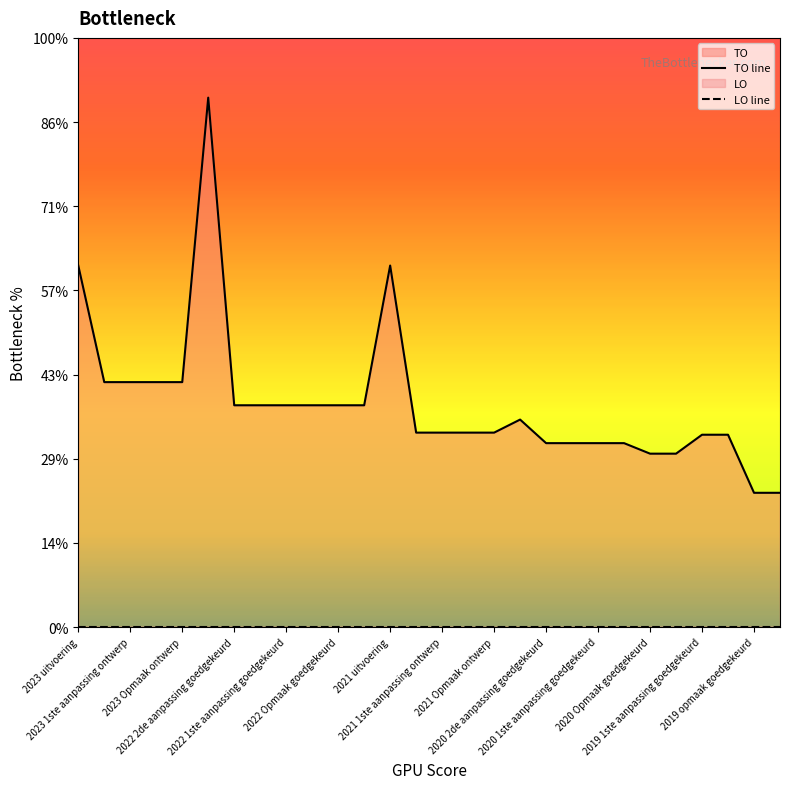

True or false: LO line and TO line cross at least once.

False